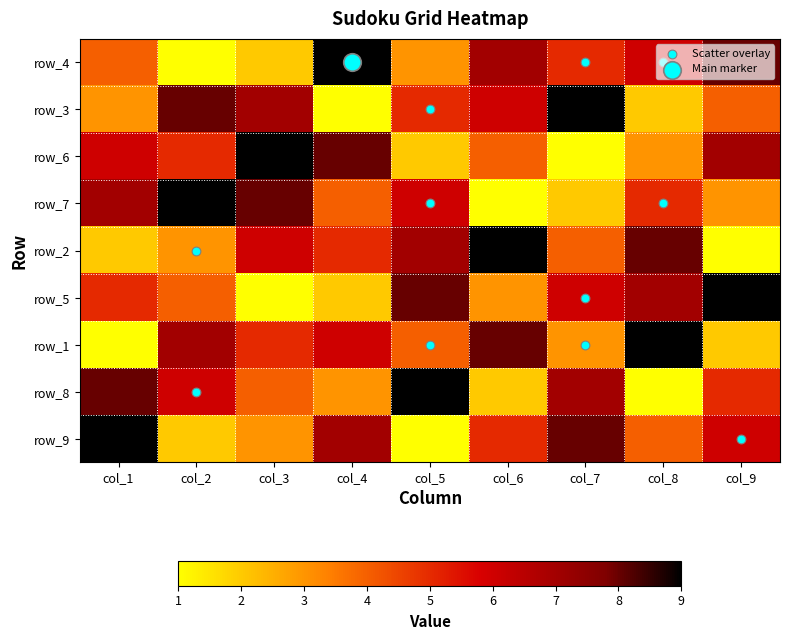

At which category is the sum across all series the highest?

col_1